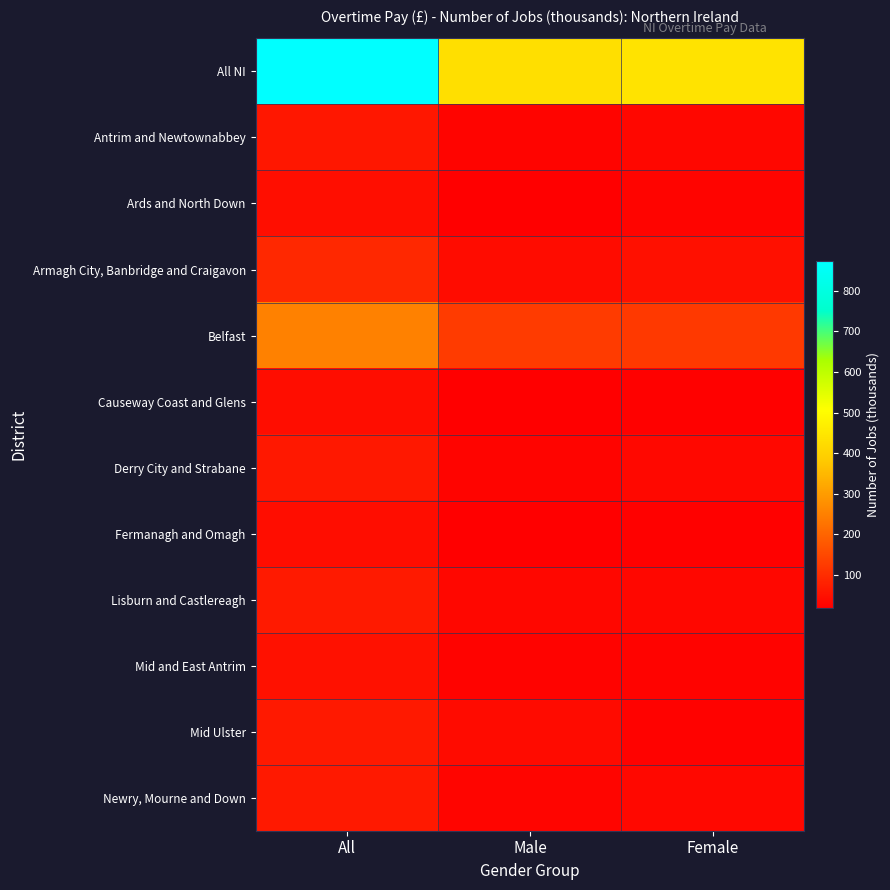

Reading left to right, extract all data points from this chart.

All NI: All=873	Male=431	Female=441
Antrim and Newtownabbey: All=62	Male=29	Female=33
Ards and North Down: All=47	Male=19	Female=28
Armagh City, Banbridge and Craigavon: All=92	Male=42	Female=50
Belfast: All=251	Male=127	Female=124
Causeway Coast and Glens: All=45	Male=21	Female=24
Derry City and Strabane: All=63	Male=29	Female=35
Fermanagh and Omagh: All=45	Male=22	Female=24
Lisburn and Castlereagh: All=67	Male=33	Female=34
Mid and East Antrim: All=52	Male=26	Female=26
Mid Ulster: All=65	Male=40	Female=25
Newry, Mourne and Down: All=65	Male=30	Female=35